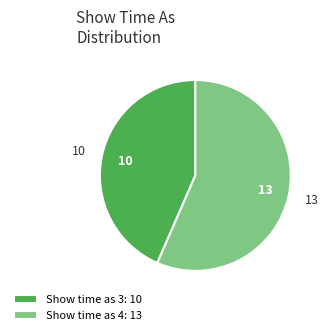

Is it true that Show time as 3: 10 is 43% of the pie?

True